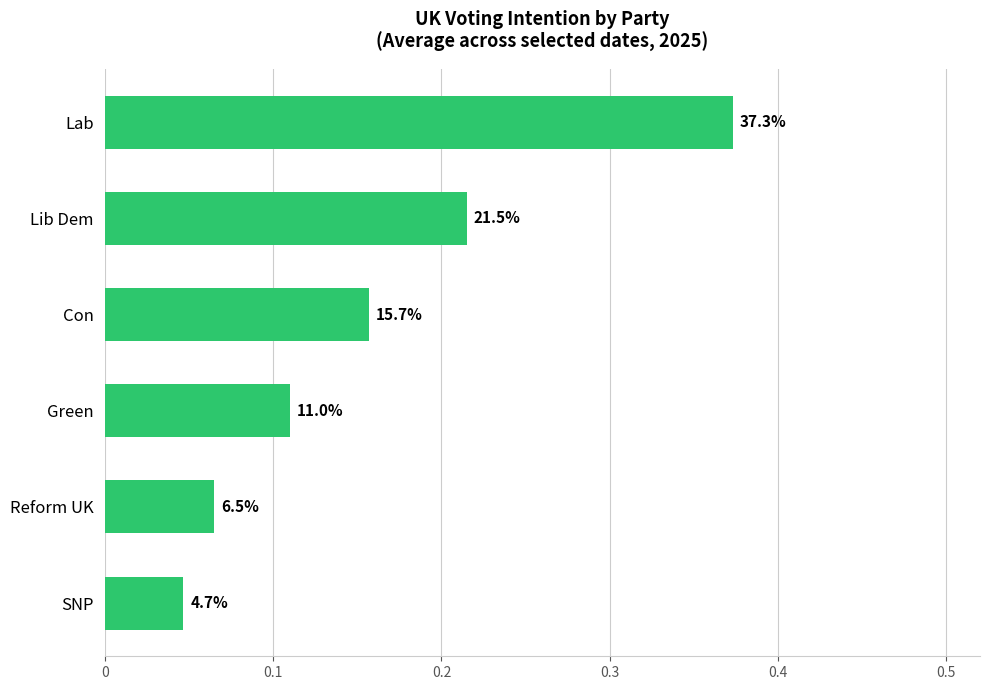

Are the bars horizontal?

Yes